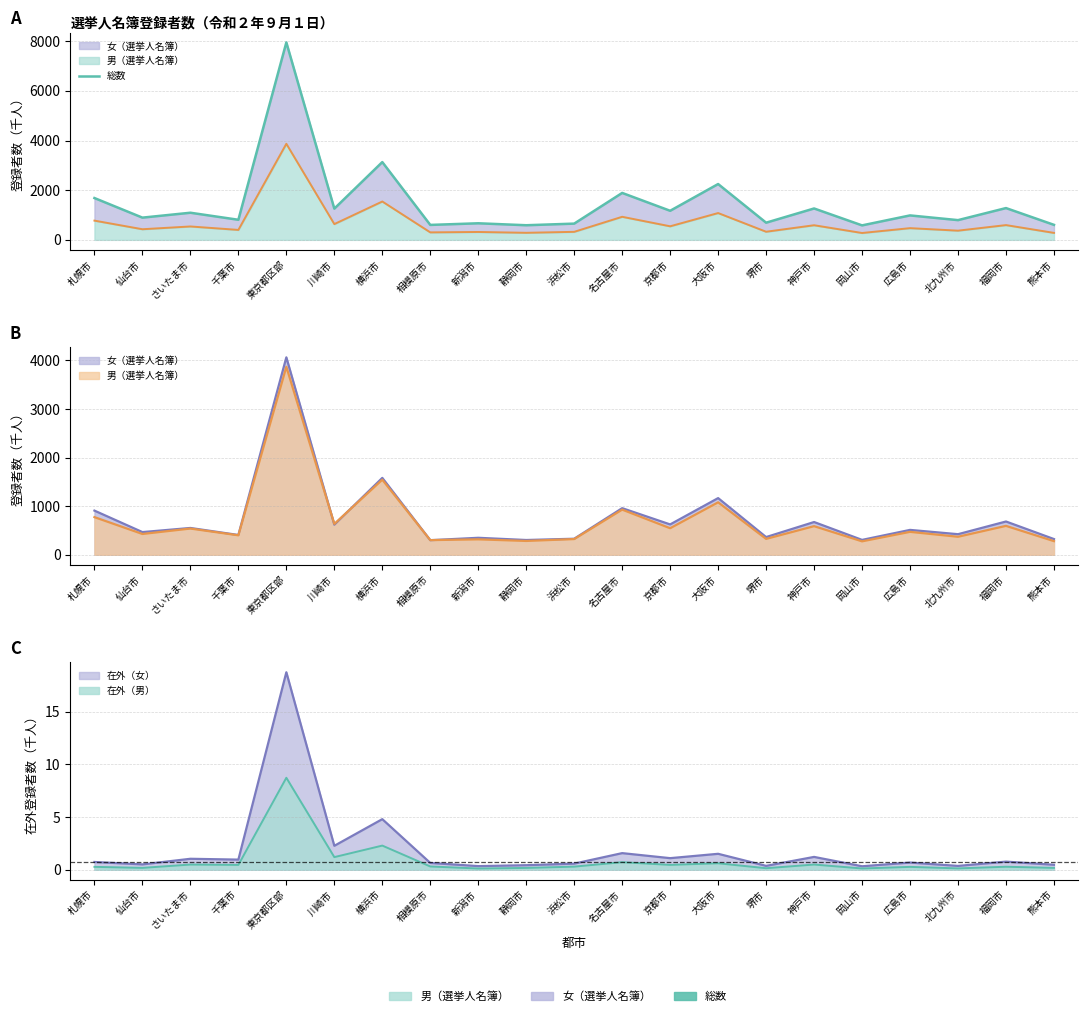

Reading right to left, list all the values displayed in this chart.

604.8	1280.1	794.7	984.3	583.0	1264.0	691.5	2247.7	1170.9	1889.8	654.1	588.9	667.5	601.9	3131.8	1257.2	7950.2	809.0	1092.5	895.0	1684.2